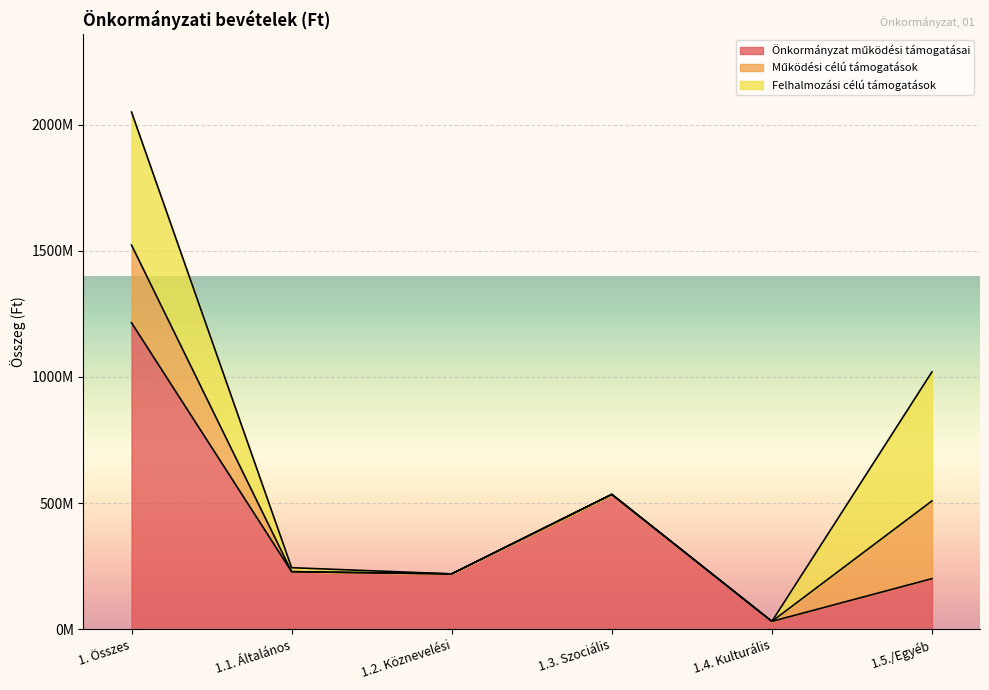

Reading left to right, what are all the values shown in this chart?

Önkormányzat működési támogatásai: 1. Összes=1214566895	1.1. Általános=228418282	1.2. Köznevelési=219569080	1.3. Szociális=534581835	1.4. Kulturális=31342308	1.5./Egyéb=200655390
Működési célú támogatások: 1. Összes=308042145	1.1. Általános=0	1.2. Köznevelési=0	1.3. Szociális=0	1.4. Kulturális=0	1.5./Egyéb=308042145
Felhalmozási célú támogatások: 1. Összes=527042023	1.1. Általános=15690532	1.2. Köznevelési=0	1.3. Szociális=0	1.4. Kulturális=0	1.5./Egyéb=511351491